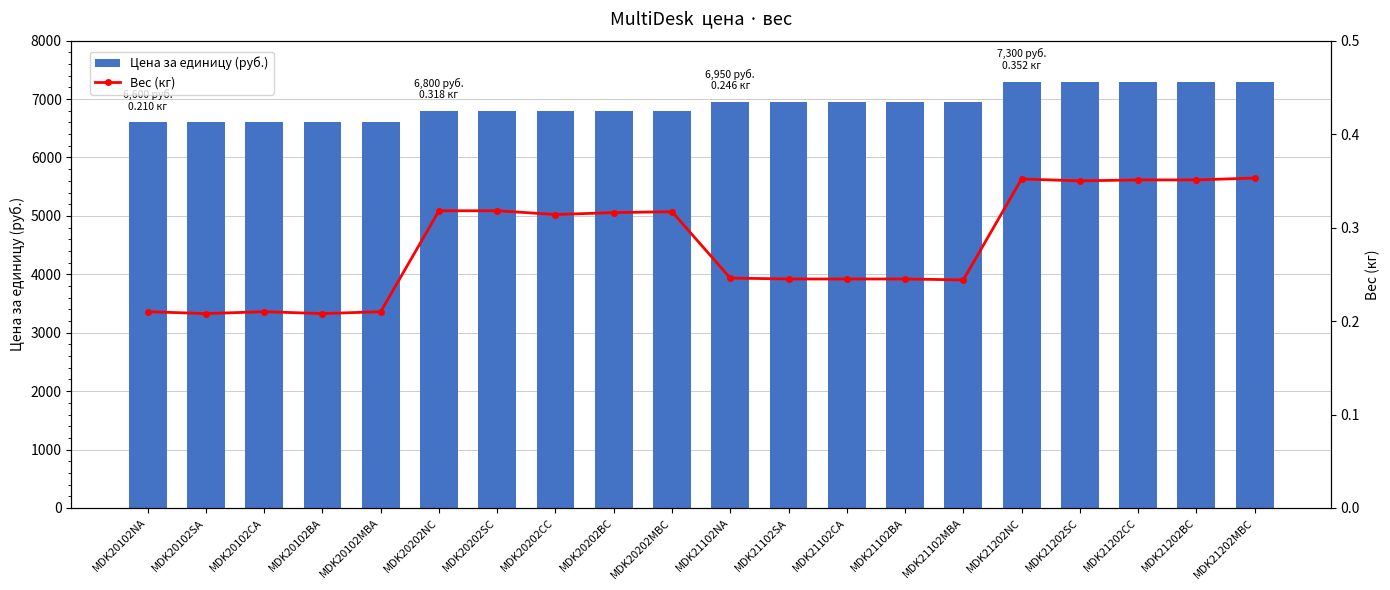

What is the difference between the maximum and minimum values in the Цена за единицу (руб.) series?

700